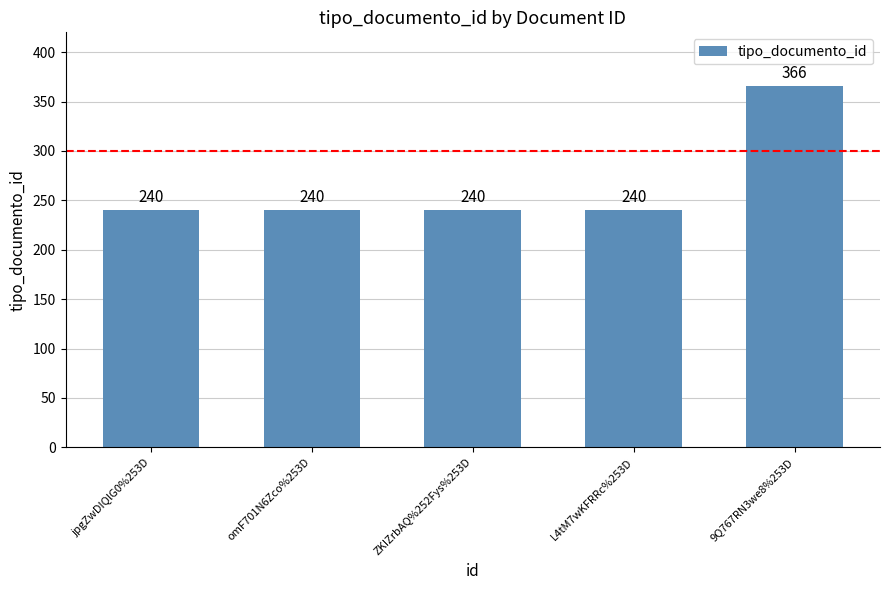

Read the value at ZKIZrbAQ%252Fys%253D, to the nearest 5.

240